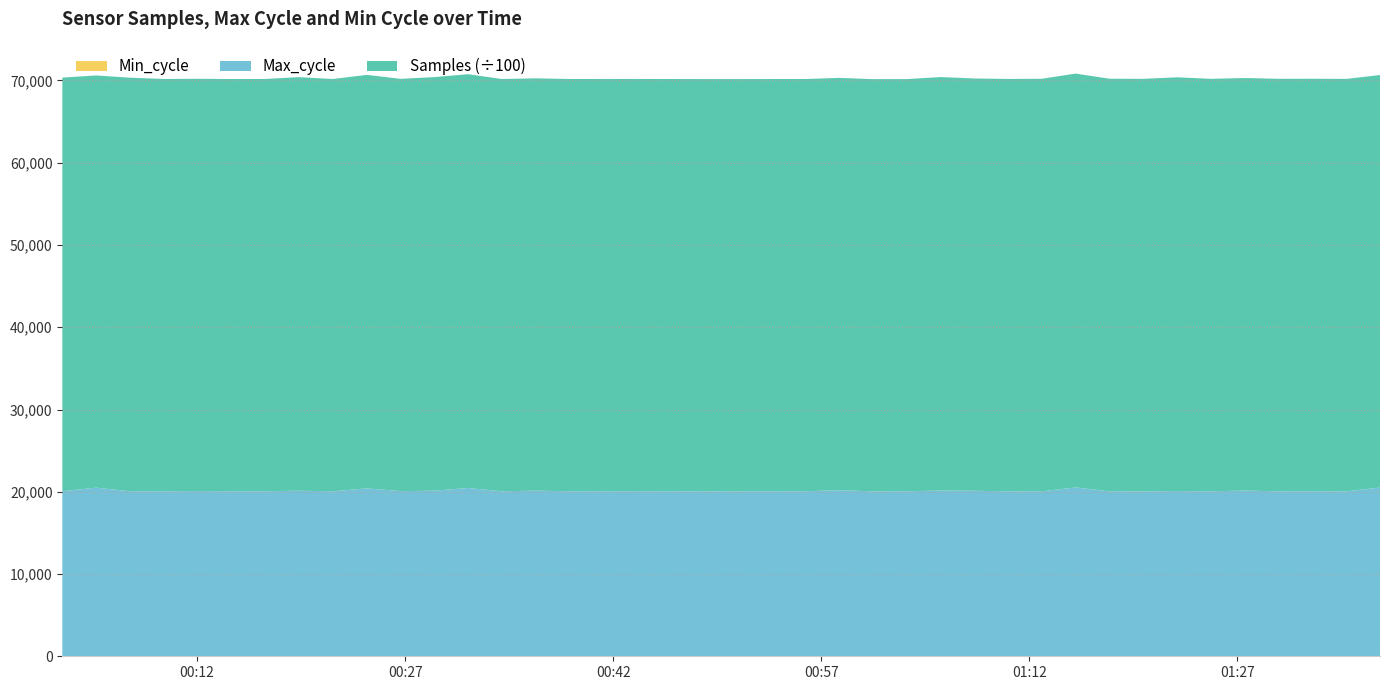

Reading right to left, transcribe all the data shown in this chart.

Samples: 2022/02/17 01:37:17=5015170	2022/02/17 01:34:51=5014195	2022/02/17 01:32:25=5015129	2022/02/17 01:29:59=5015187	2022/02/17 01:27:33=5015299	2022/02/17 01:25:07=5014898	2022/02/17 01:22:41=5030375	2022/02/17 01:20:13=5015415	2022/02/17 01:17:46=5015624	2022/02/17 01:15:20=5031001	2022/02/17 01:12:54=5015023	2022/02/17 01:10:28=5013536	2022/02/17 01:08:02=5012023	2022/02/17 01:05:36=5027018	2022/02/17 01:03:10=5011060	2022/02/17 01:00:44=5011694	2022/02/17 00:58:18=5012004	2022/02/17 00:55:52=5012159	2022/02/17 00:53:26=5011397	2022/02/17 00:51:00=5011836	2022/02/17 00:48:34=5011876	2022/02/17 00:46:08=5012181	2022/02/17 00:43:42=5011998	2022/02/17 00:41:16=5012412	2022/02/17 00:38:50=5011956	2022/02/17 00:36:24=5012628	2022/02/17 00:33:58=5012203	2022/02/17 00:31:32=5030187	2022/02/17 00:29:06=5027738	2022/02/17 00:26:40=5012332	2022/02/17 00:24:14=5026439	2022/02/17 00:21:47=5012313	2022/02/17 00:19:20=5027676	2022/02/17 00:16:53=5012650	2022/02/17 00:14:27=5011456	2022/02/17 00:12:01=5012171	2022/02/17 00:09:35=5012645	2022/02/17 00:07:09=5027627	2022/02/17 00:04:43=5011621	2022/02/17 00:02:17=5027656
Max_cycle: 2022/02/17 01:37:17=20488	2022/02/17 01:34:51=20025	2022/02/17 01:32:25=20032	2022/02/17 01:29:59=20026	2022/02/17 01:27:33=20119	2022/02/17 01:25:07=20026	2022/02/17 01:22:41=20056	2022/02/17 01:20:13=20018	2022/02/17 01:17:46=20033	2022/02/17 01:15:20=20502	2022/02/17 01:12:54=20030	2022/02/17 01:10:28=20026	2022/02/17 01:08:02=20097	2022/02/17 01:05:36=20120	2022/02/17 01:03:10=20033	2022/02/17 01:00:44=20022	2022/02/17 00:58:18=20168	2022/02/17 00:55:52=20032	2022/02/17 00:53:26=20037	2022/02/17 00:51:00=20026	2022/02/17 00:48:34=20026	2022/02/17 00:46:08=20029	2022/02/17 00:43:42=20041	2022/02/17 00:41:16=20037	2022/02/17 00:38:50=20034	2022/02/17 00:36:24=20109	2022/02/17 00:33:58=20030	2022/02/17 00:31:32=20436	2022/02/17 00:29:06=20106	2022/02/17 00:26:40=20050	2022/02/17 00:24:14=20392	2022/02/17 00:21:47=20030	2022/02/17 00:19:20=20103	2022/02/17 00:16:53=20030	2022/02/17 00:14:27=20037	2022/02/17 00:12:01=20057	2022/02/17 00:09:35=20033	2022/02/17 00:07:09=20037	2022/02/17 00:04:43=20472	2022/02/17 00:02:17=20044
Min_cycle: 2022/02/17 01:37:17=28	2022/02/17 01:34:51=28	2022/02/17 01:32:25=28	2022/02/17 01:29:59=28	2022/02/17 01:27:33=28	2022/02/17 01:25:07=28	2022/02/17 01:22:41=28	2022/02/17 01:20:13=28	2022/02/17 01:17:46=28	2022/02/17 01:15:20=28	2022/02/17 01:12:54=28	2022/02/17 01:10:28=28	2022/02/17 01:08:02=28	2022/02/17 01:05:36=28	2022/02/17 01:03:10=28	2022/02/17 01:00:44=28	2022/02/17 00:58:18=28	2022/02/17 00:55:52=28	2022/02/17 00:53:26=28	2022/02/17 00:51:00=28	2022/02/17 00:48:34=28	2022/02/17 00:46:08=28	2022/02/17 00:43:42=28	2022/02/17 00:41:16=28	2022/02/17 00:38:50=28	2022/02/17 00:36:24=28	2022/02/17 00:33:58=28	2022/02/17 00:31:32=28	2022/02/17 00:29:06=28	2022/02/17 00:26:40=28	2022/02/17 00:24:14=28	2022/02/17 00:21:47=28	2022/02/17 00:19:20=28	2022/02/17 00:16:53=28	2022/02/17 00:14:27=28	2022/02/17 00:12:01=28	2022/02/17 00:09:35=28	2022/02/17 00:07:09=28	2022/02/17 00:04:43=28	2022/02/17 00:02:17=28